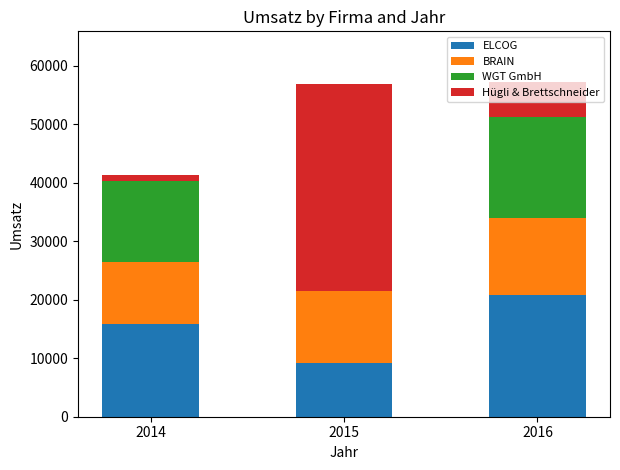

The ELCOG series shows 20877 at 2016. True or false?

True